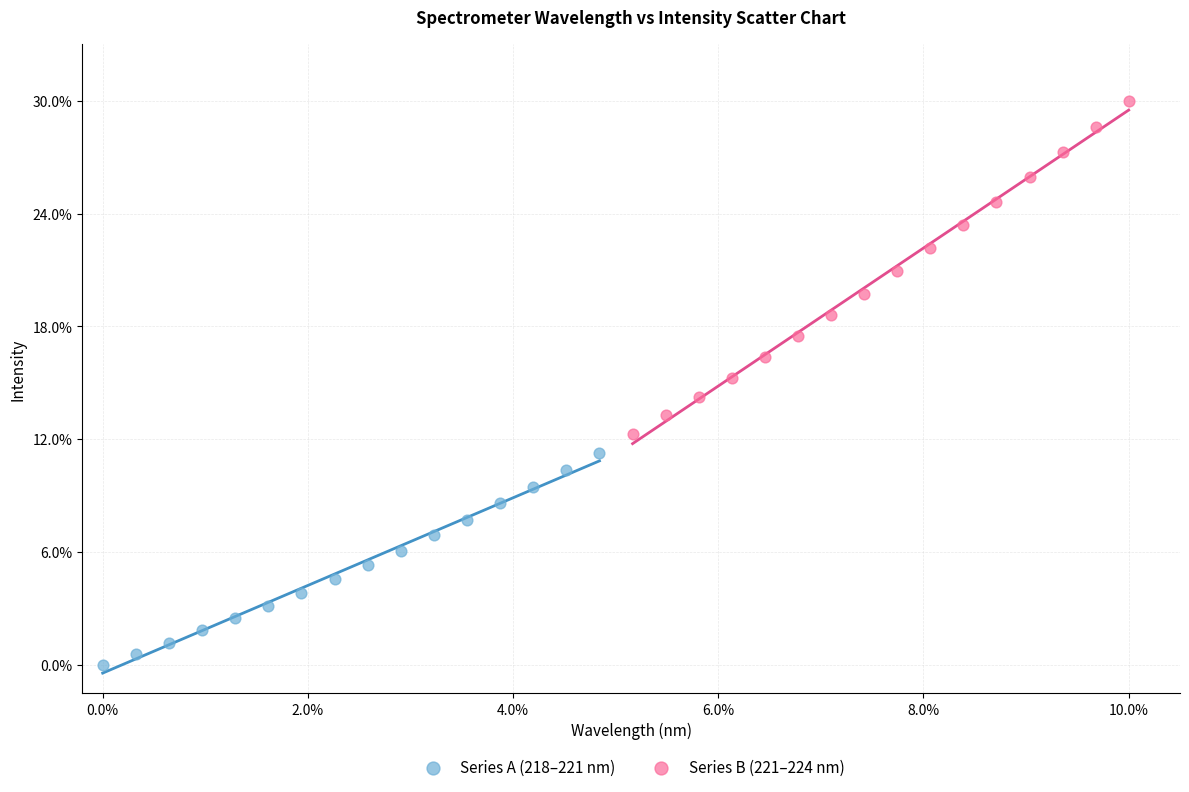

Which series contains the highest Y value?

Series B (221–224 nm)